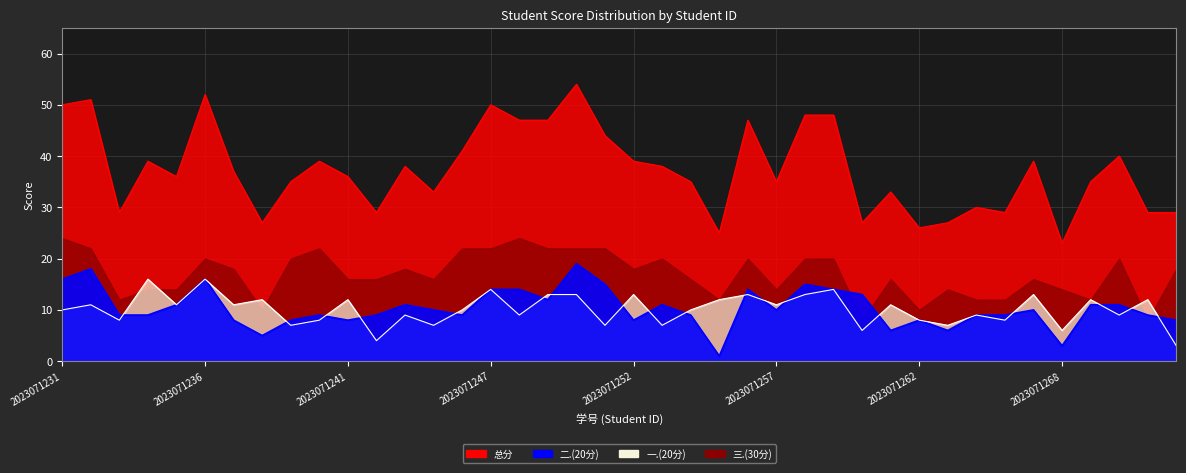

At which label is 二.(20分) closest to 10?

2023071245